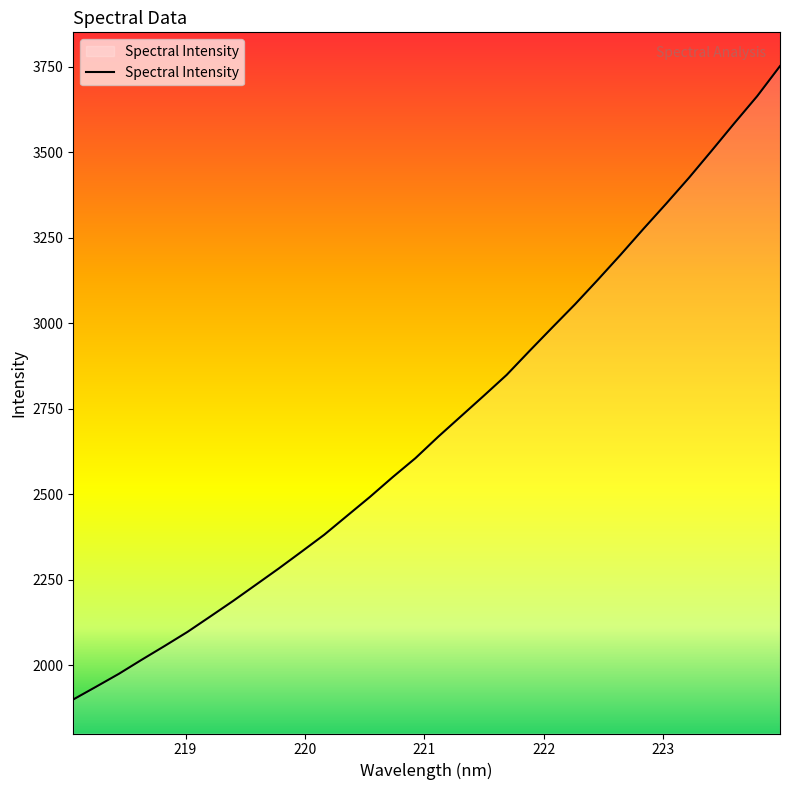

What is the smallest value displayed?

1899.5